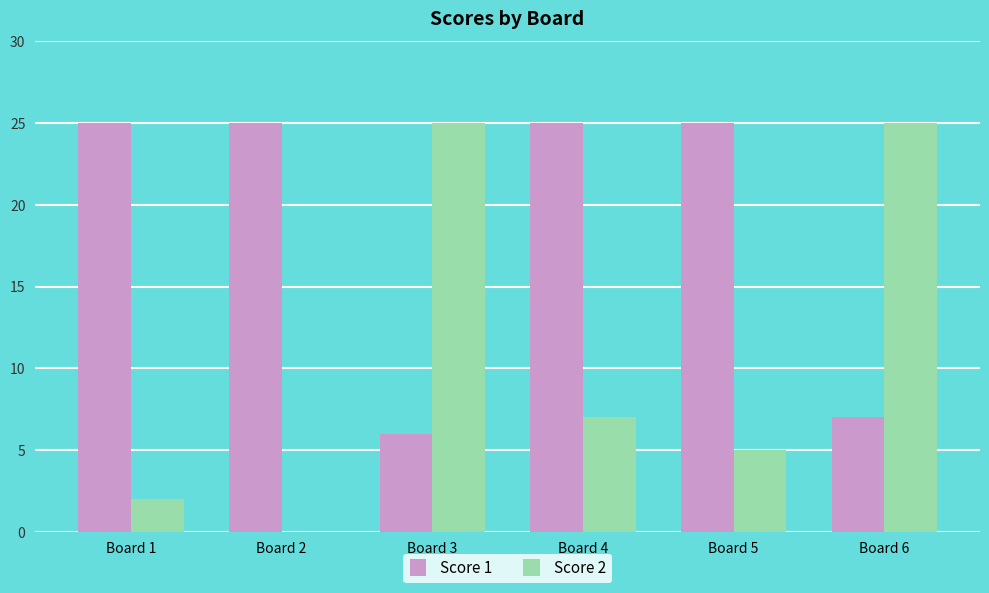

Where is Score 1 nearest to the value 15?

Board 6